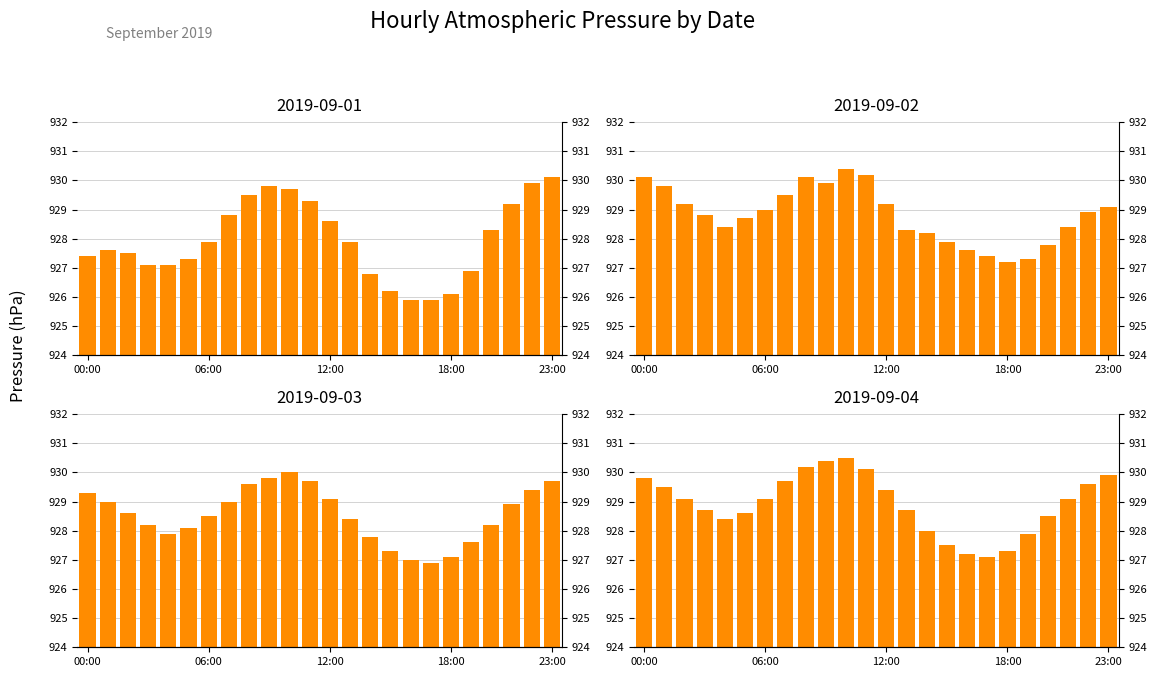

What is the value of the 2019-09-03 bar at the 18th from the left?

926.9